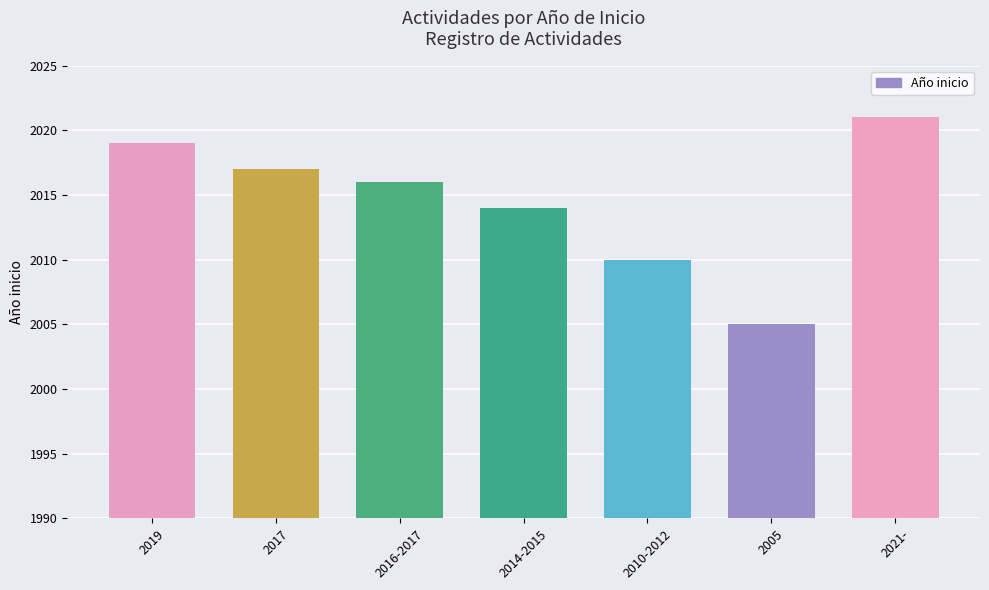

What is the greatest value displayed?

2021